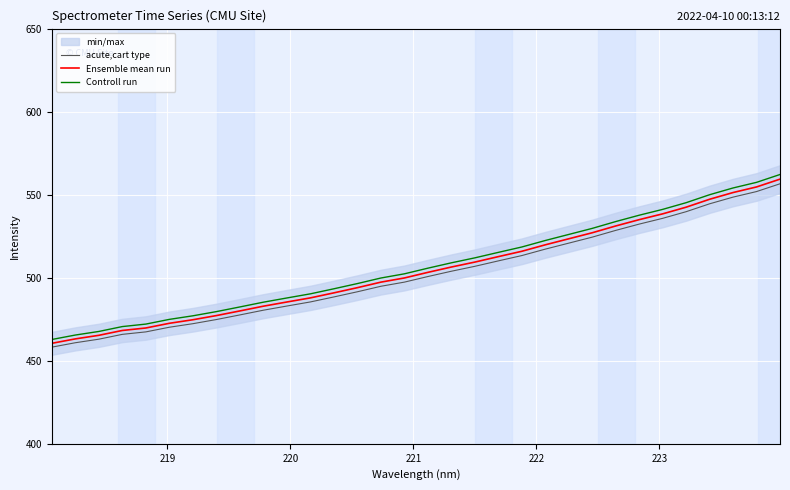

What is the minimum value for Ensemble mean run?

460.5